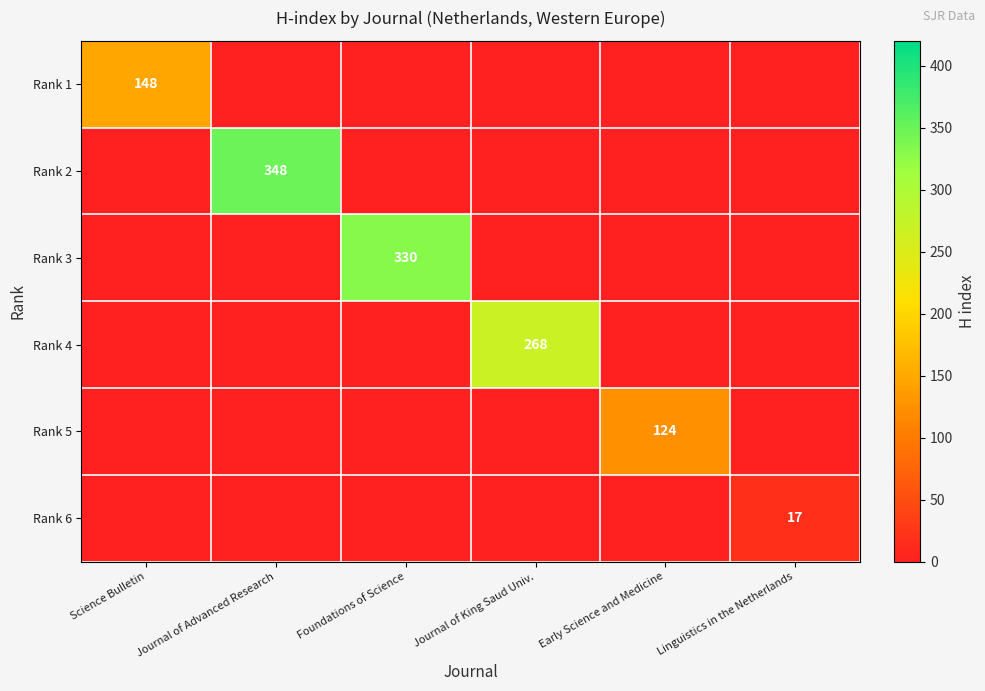

At how many categories does at least one series exceed 330?

1